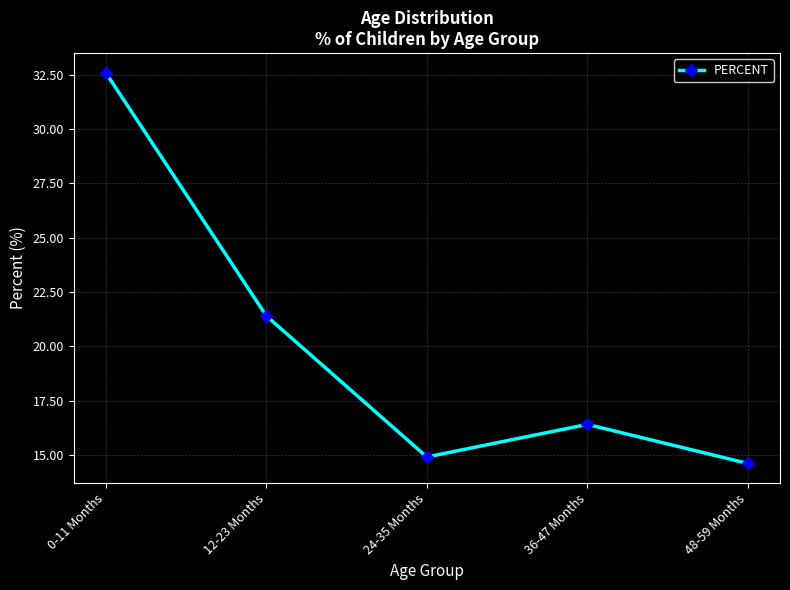

Is this an area chart (filled region under the line)?

No